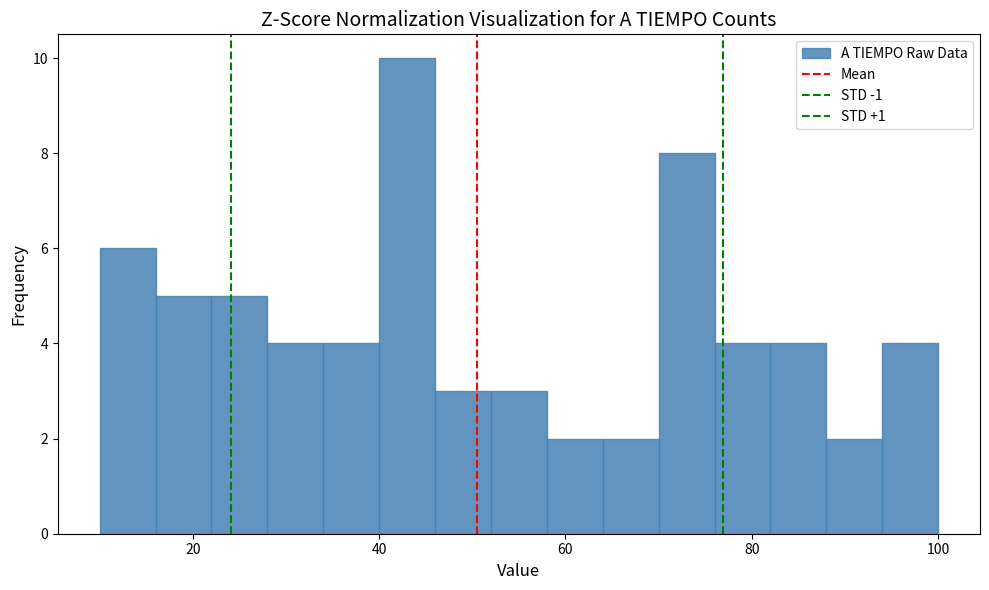

Read against the x-axis, roughly where is the centre of the tallest bar?

44